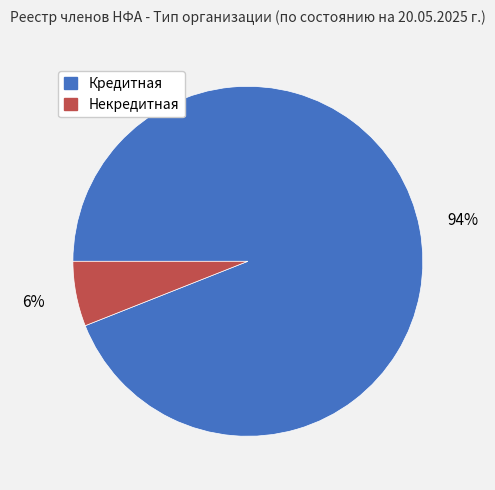

Does any single category account for the majority?

Yes